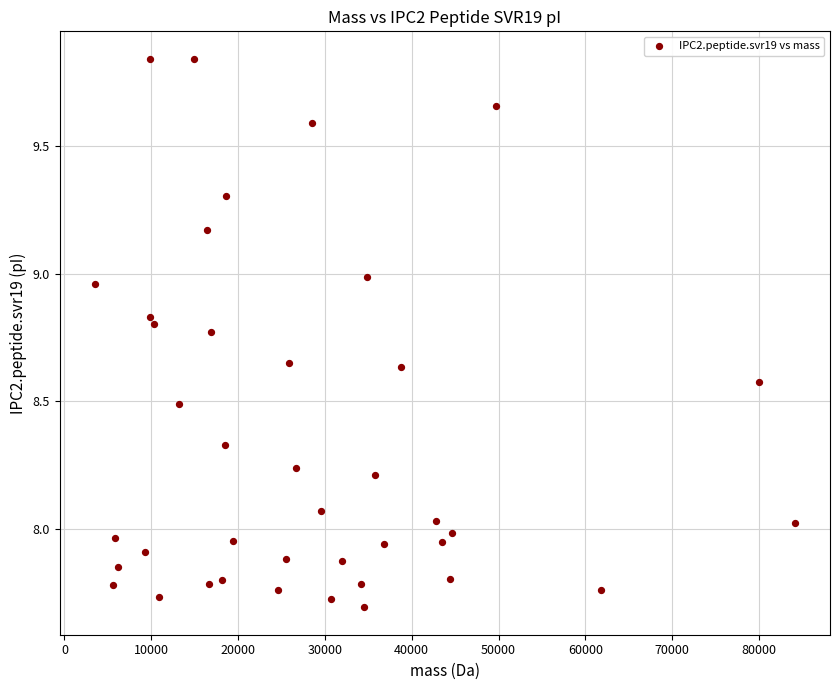

What is the range of Y values (max minus min)?

2.2